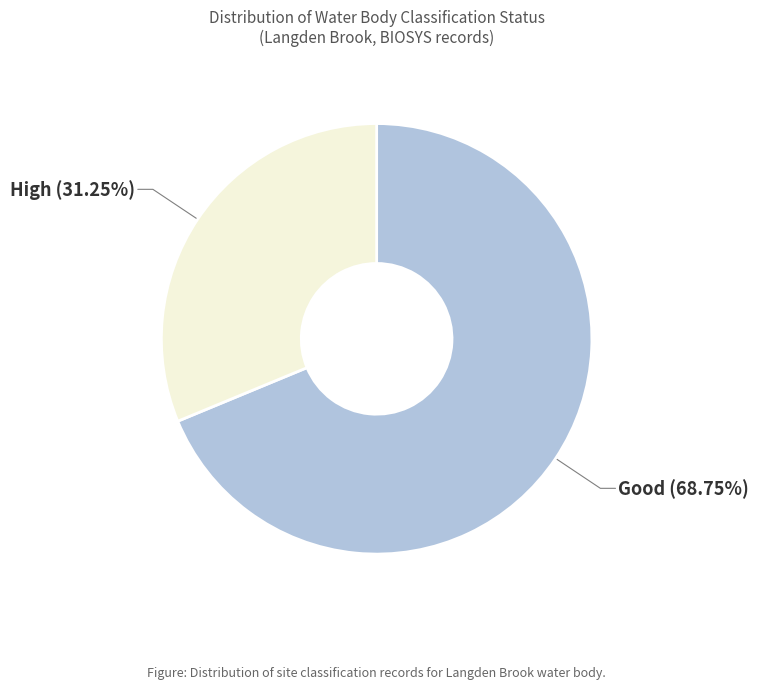

Is there a majority slice in this chart?

Yes